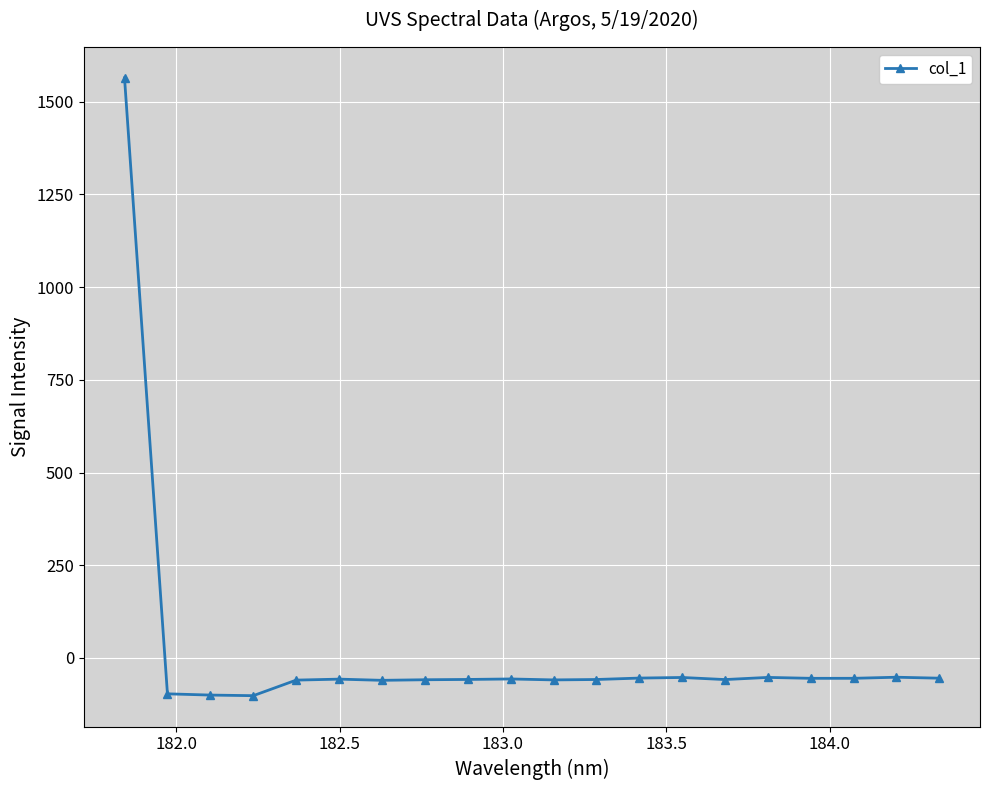

What is the minimum value shown in the chart?

-101.8